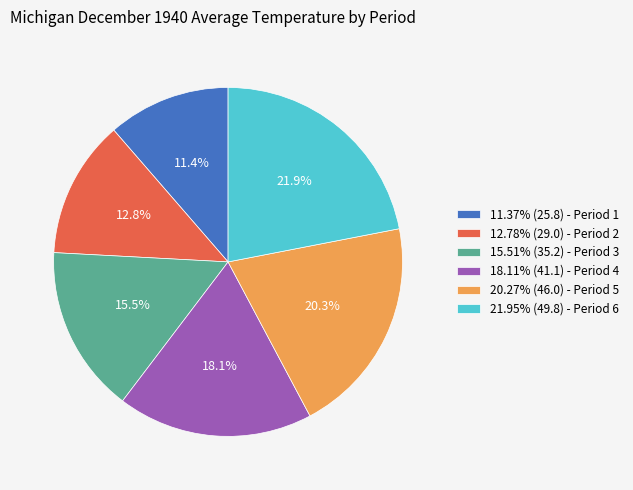

Is there any slice that represents more than half of the pie?

No